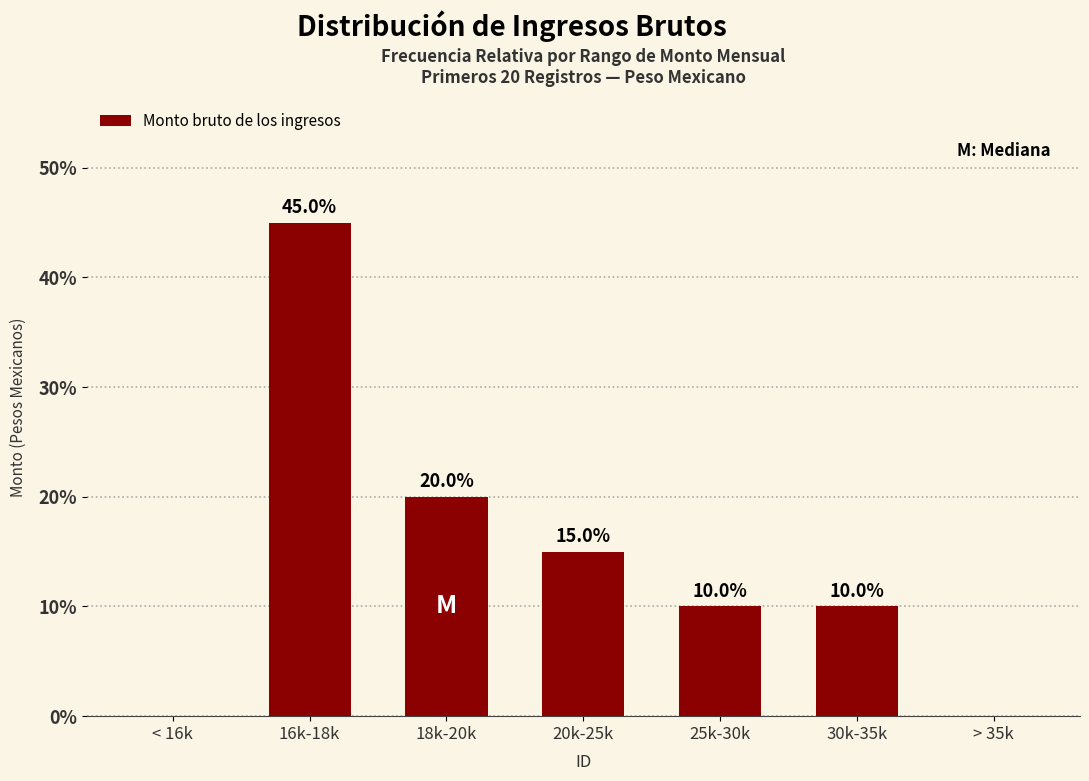

What is the change in value from 16k-18k to 30k-35k?

-35